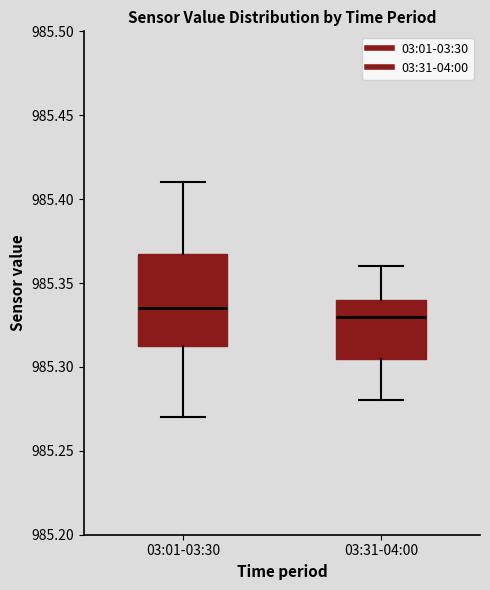

Where does the median line of the box for 03:31-04:00 sit on the y-axis? The values are not printed on the chart, so give them approximately, as read against the axis.

985.330